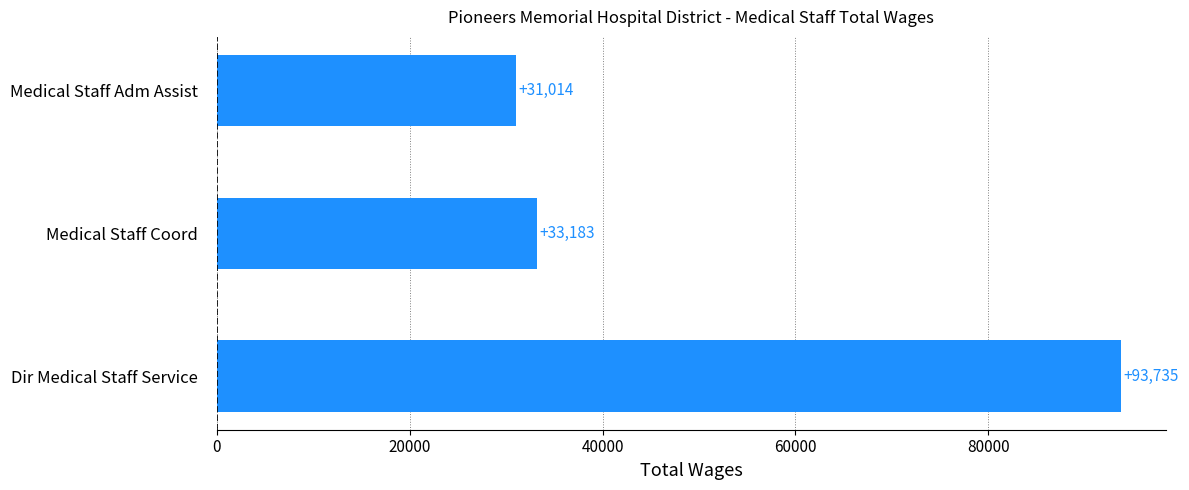

How many bars are there in total?

3